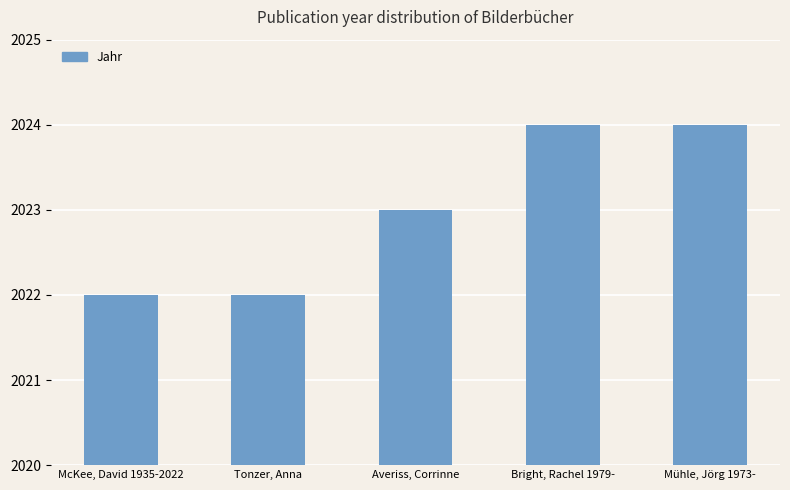

What is the ratio of the value at Averiss, Corrinne to the value at Bright, Rachel 1979-?

1.0